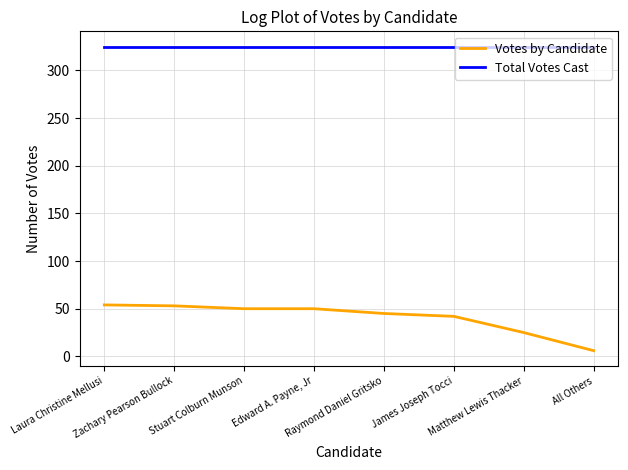

Which series has the largest total across all categories?

Total Votes Cast